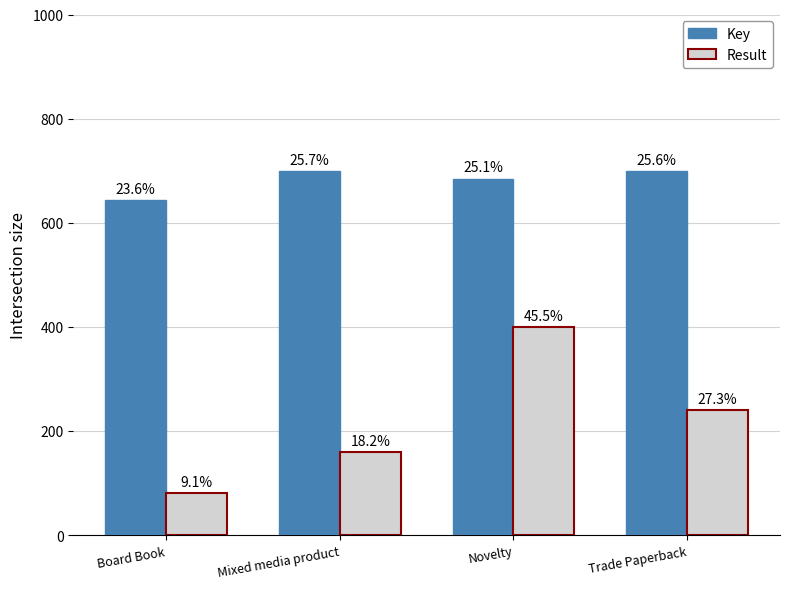

What are all the series names shown in the legend?

Key, Result